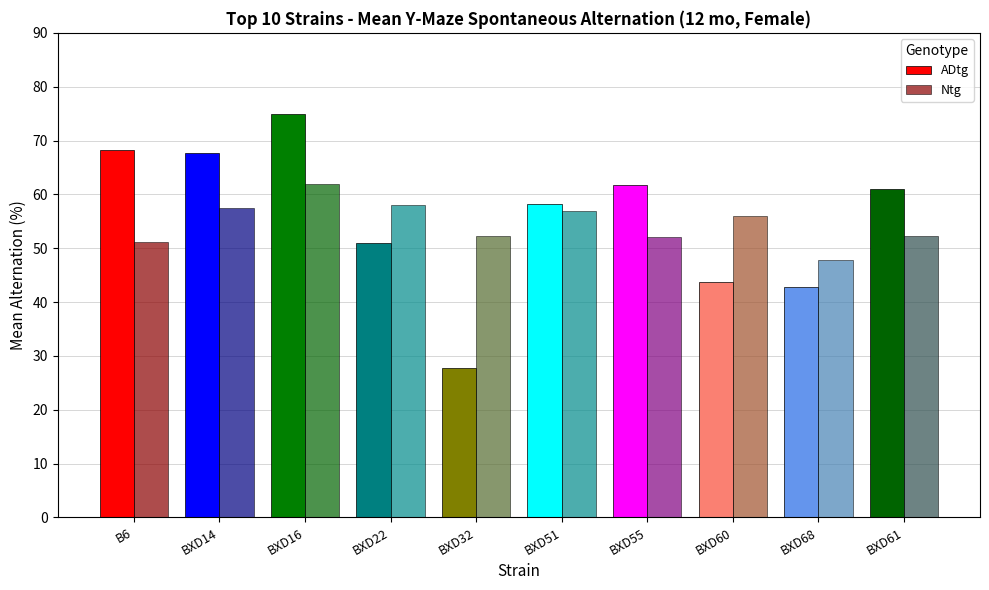

List the series in order of their overall mean, lowest first.

Ntg, ADtg